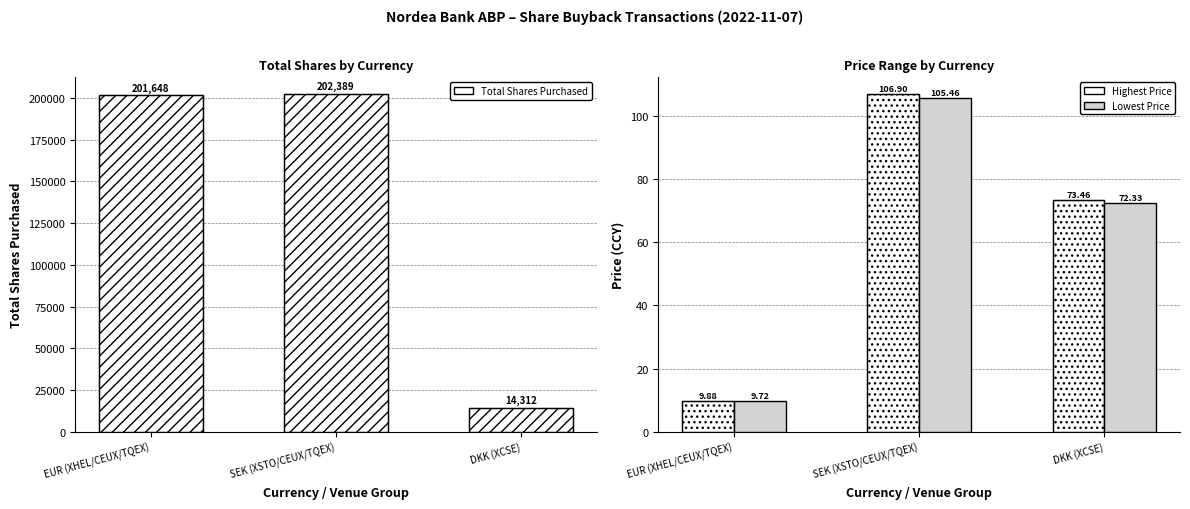

What is the average value of the Lowest Price series?

62.5